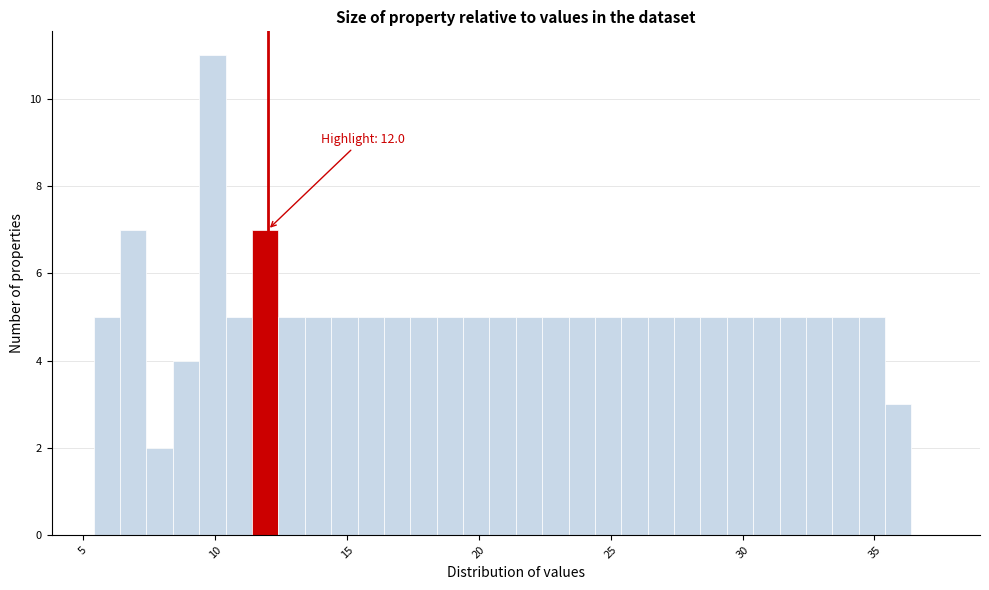

Read against the x-axis, roughly where is the centre of the tallest bar?

10.0